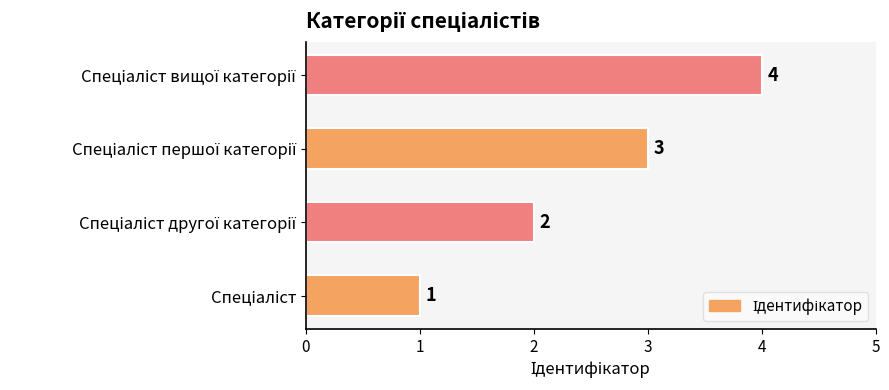

What is the sum of all values?

10